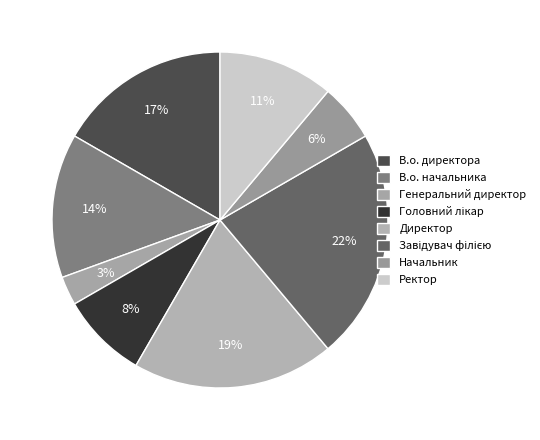

How many slices are in this pie chart?

8